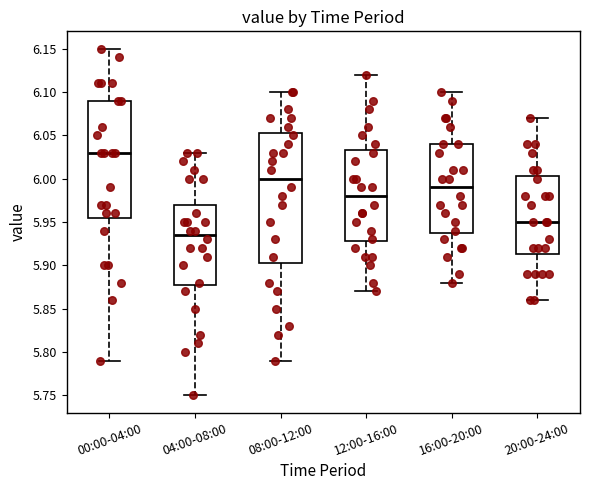

Which box has the lowest median line?

04:00-08:00